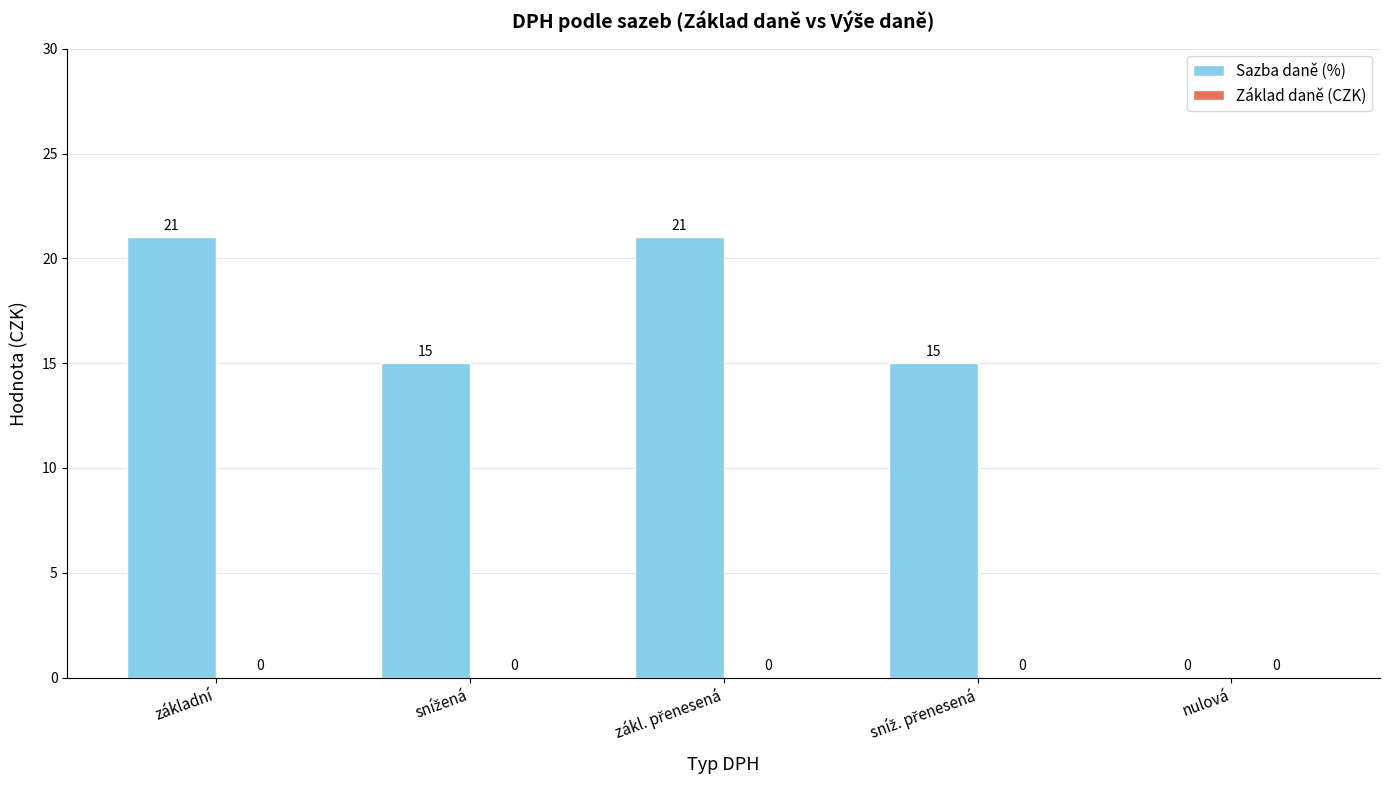

How many data points does each series have?

5